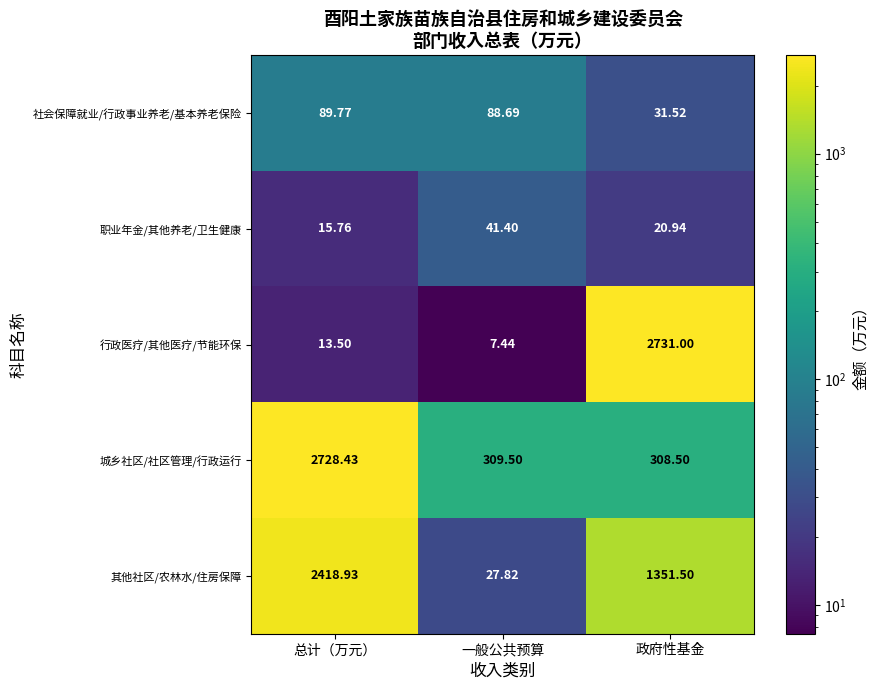

Where does the 职业年金/其他养老/卫生健康 series first go above 20?

一般公共预算